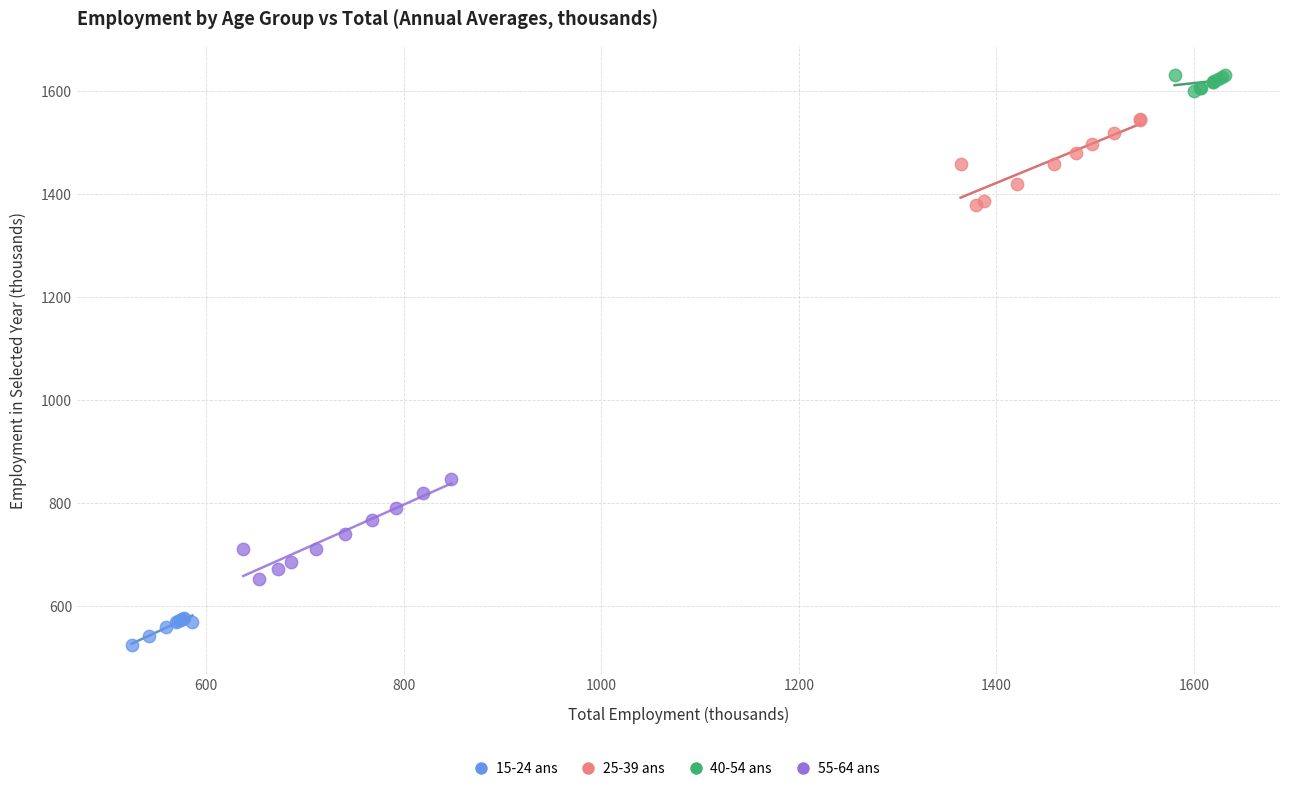

What are all the series names shown in the legend?

15-24 ans, 25-39 ans, 40-54 ans, 55-64 ans